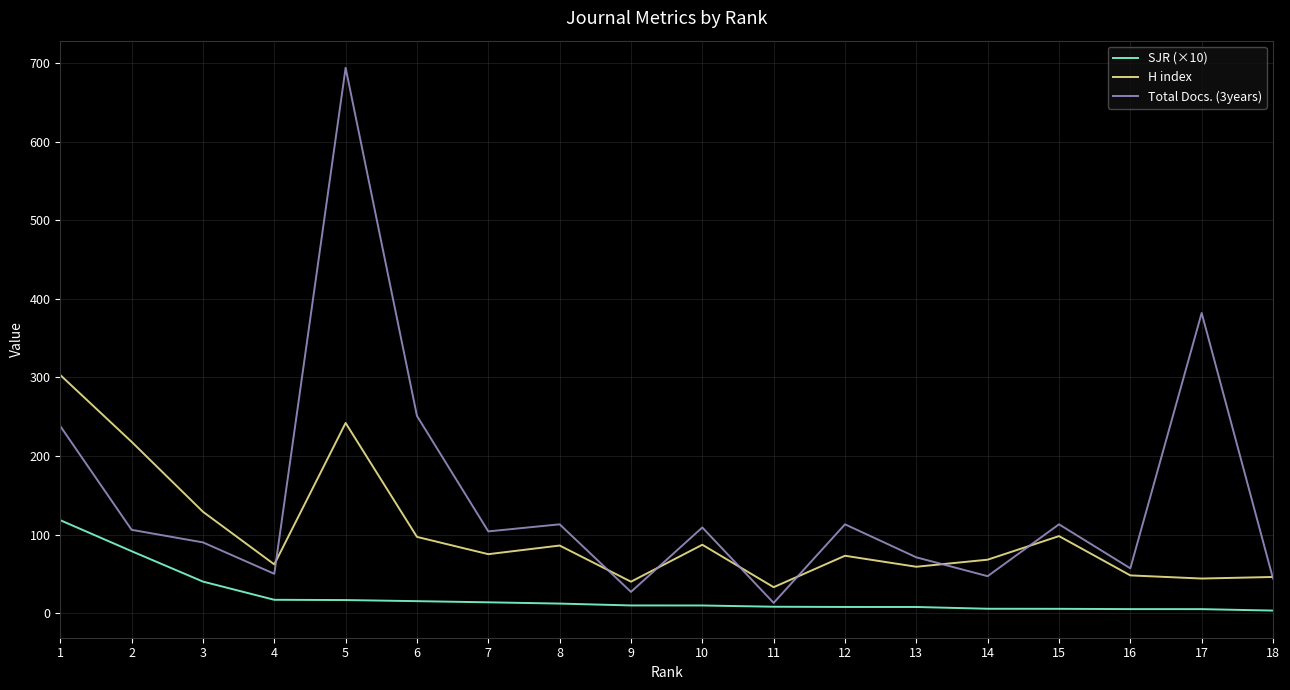

What is the difference between the Total Docs. (3years) values at 13 and 10?

38.0